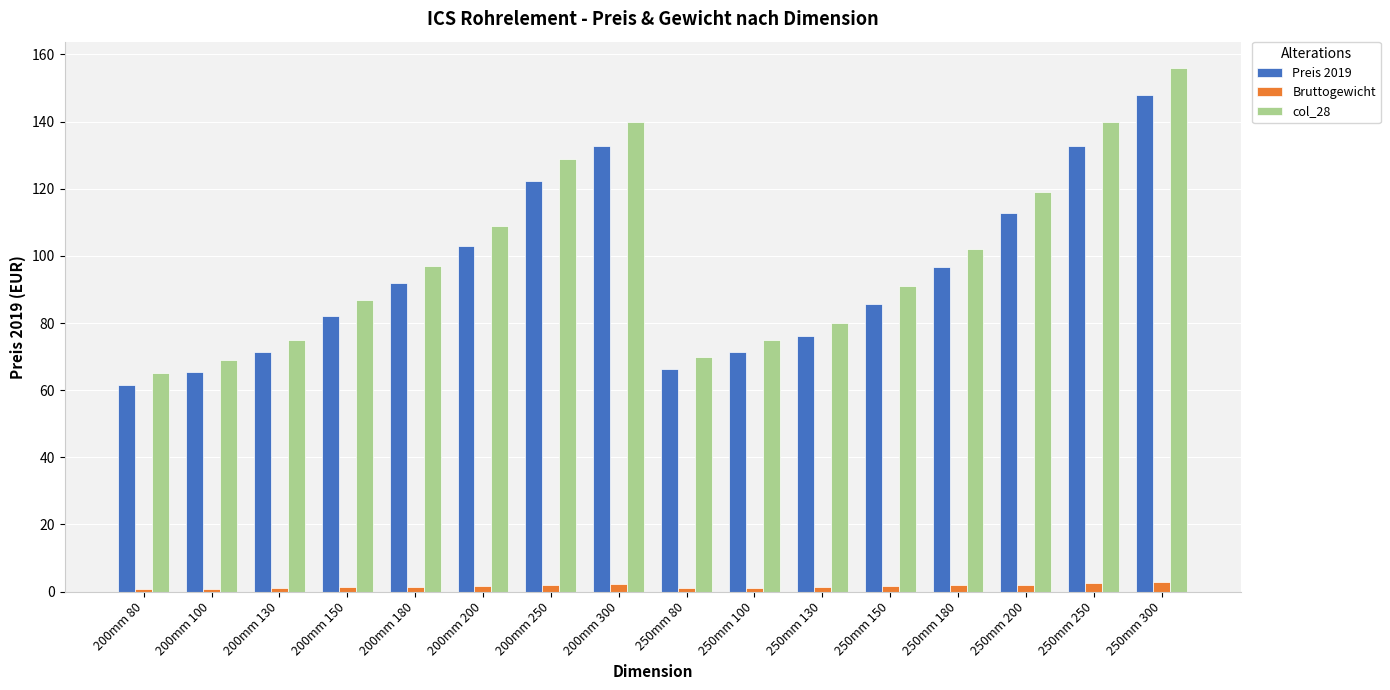

Which series has the widest spread of values?

col_28